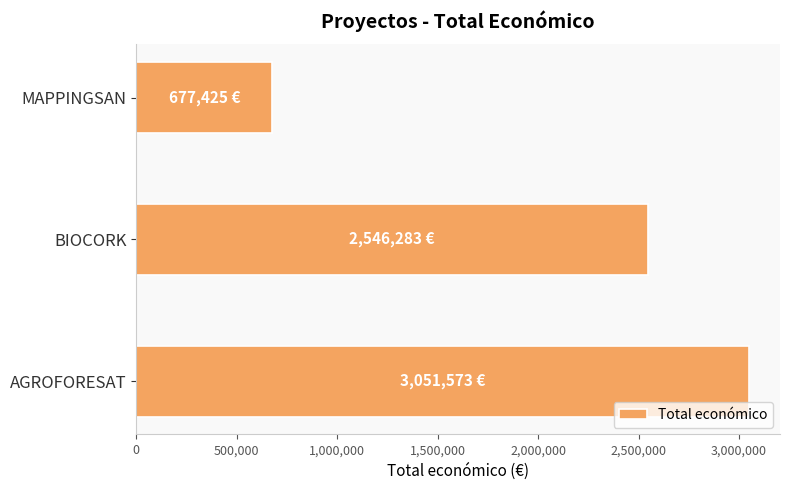

What is the sum of all values?

6275281